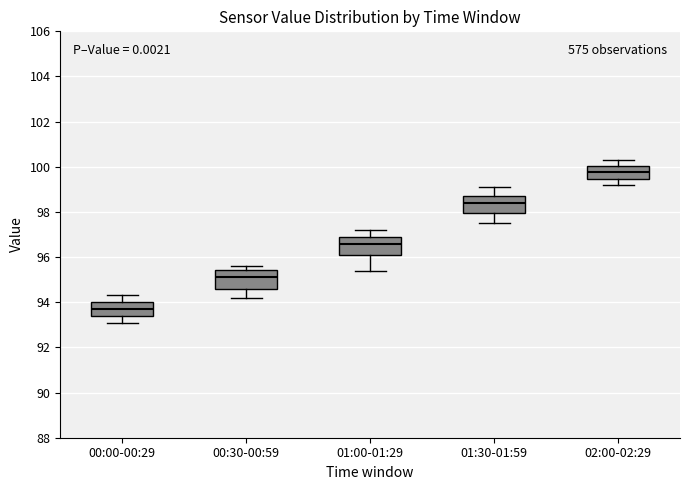

Reading left to right, transcribe this box plot: for each box, give where its median line is, the range the box spans, and where its two whiskers end, as read against the y-axis. The values are not printed on the chart, so give them approximately, as read against the axis.

00:00-00:29: median 93.8, box 93.4 to 94.0, whiskers 93.2 to 94.4
00:30-00:59: median 95.2, box 94.6 to 95.4, whiskers 94.2 to 95.6
01:00-01:29: median 96.6, box 96.0 to 96.8, whiskers 95.4 to 97.2
01:30-01:59: median 98.4, box 98.0 to 98.8, whiskers 97.6 to 99.2
02:00-02:29: median 99.8, box 99.4 to 100.0, whiskers 99.2 to 100.4